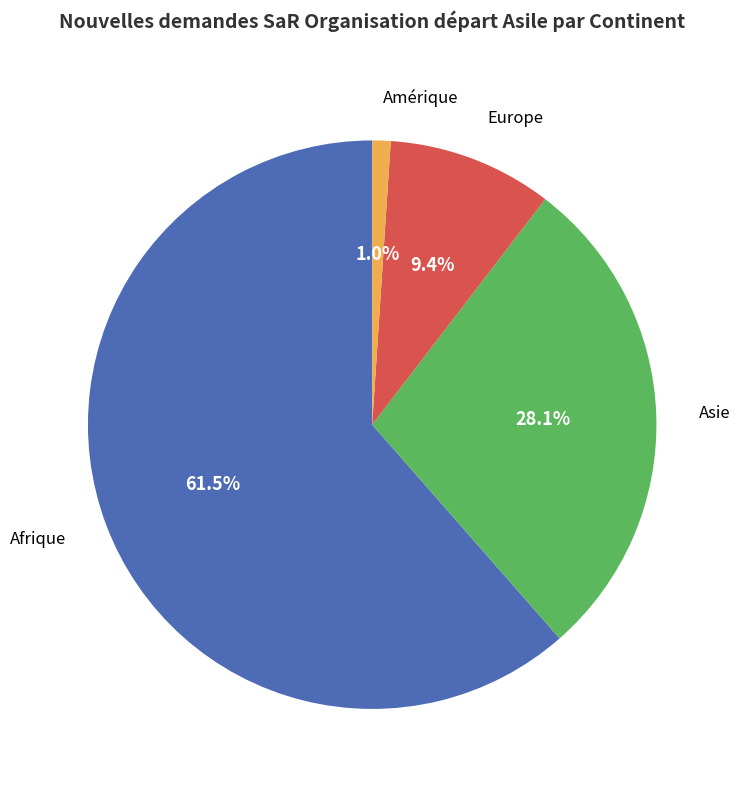

Is there a majority slice in this chart?

Yes